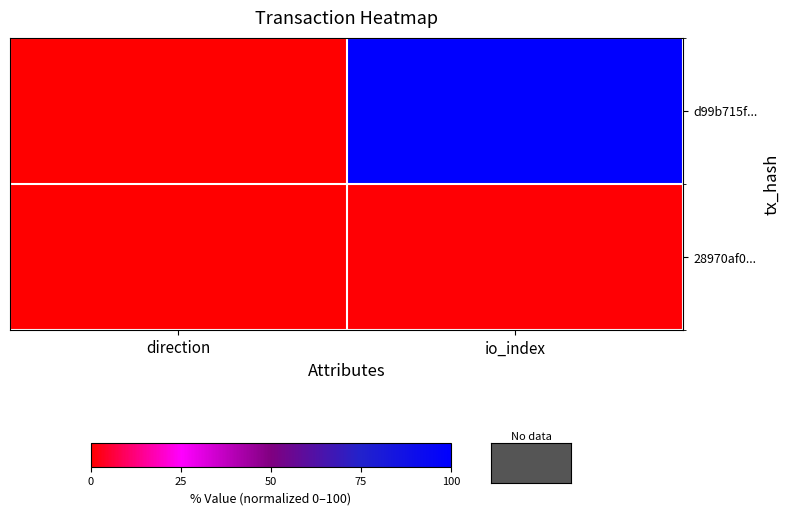

Count the number of categories in the chart.

2